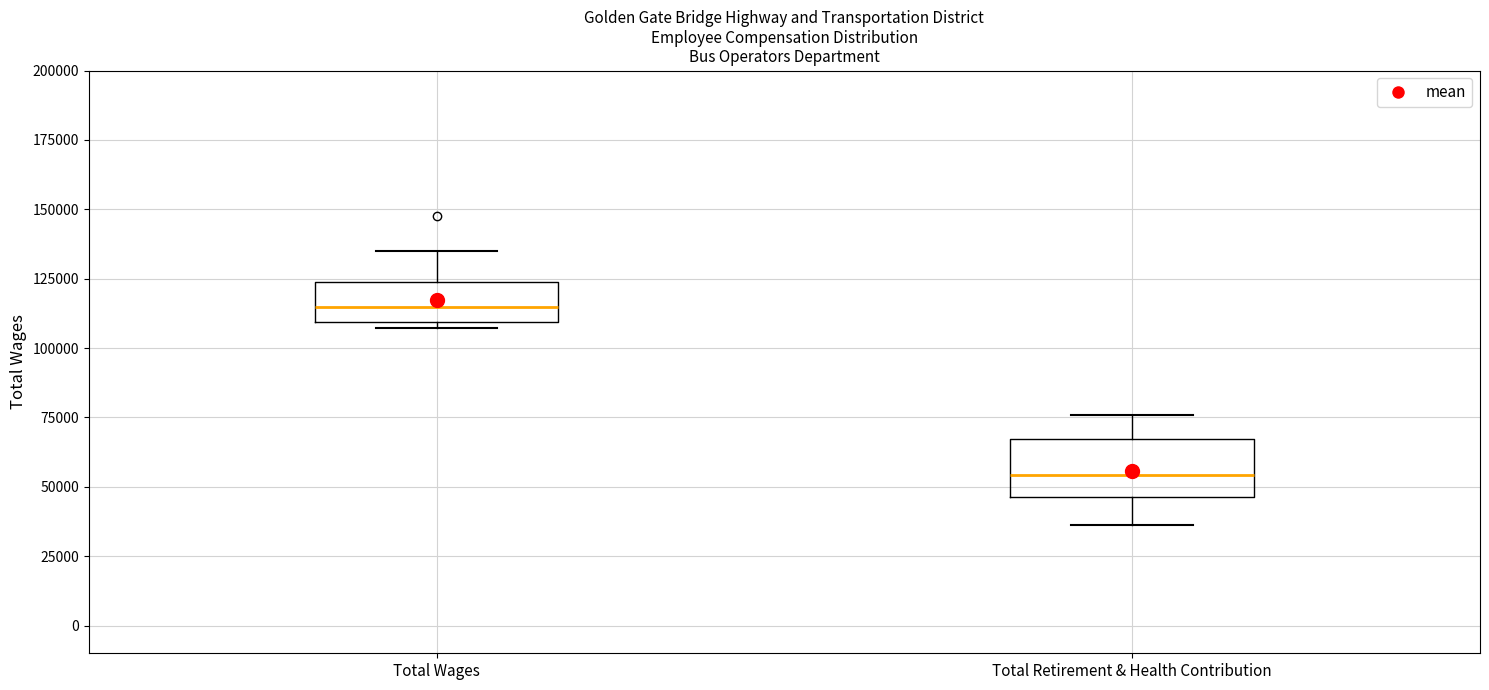

Which box is the tallest, from its lower edge to its upper edge?

Total Retirement & Health Contribution